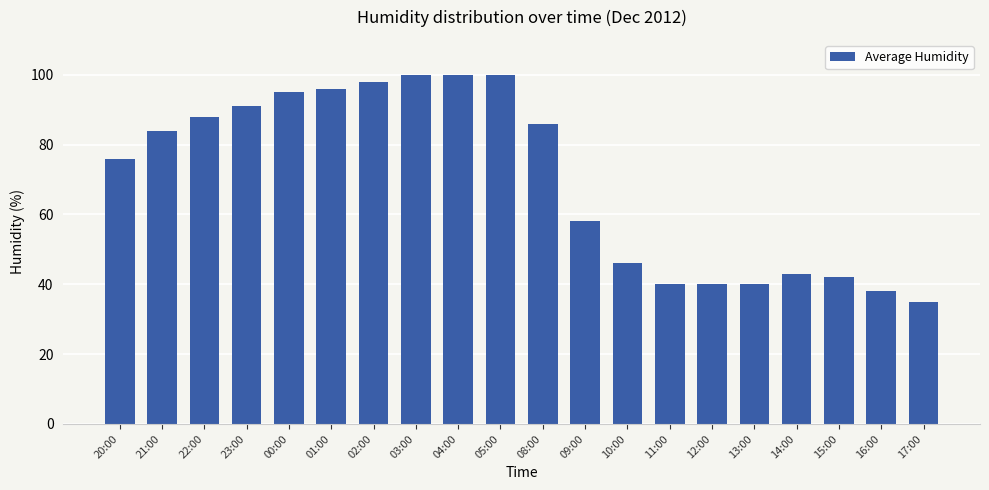

What is the difference between the values at 13:00 and 00:00?

55